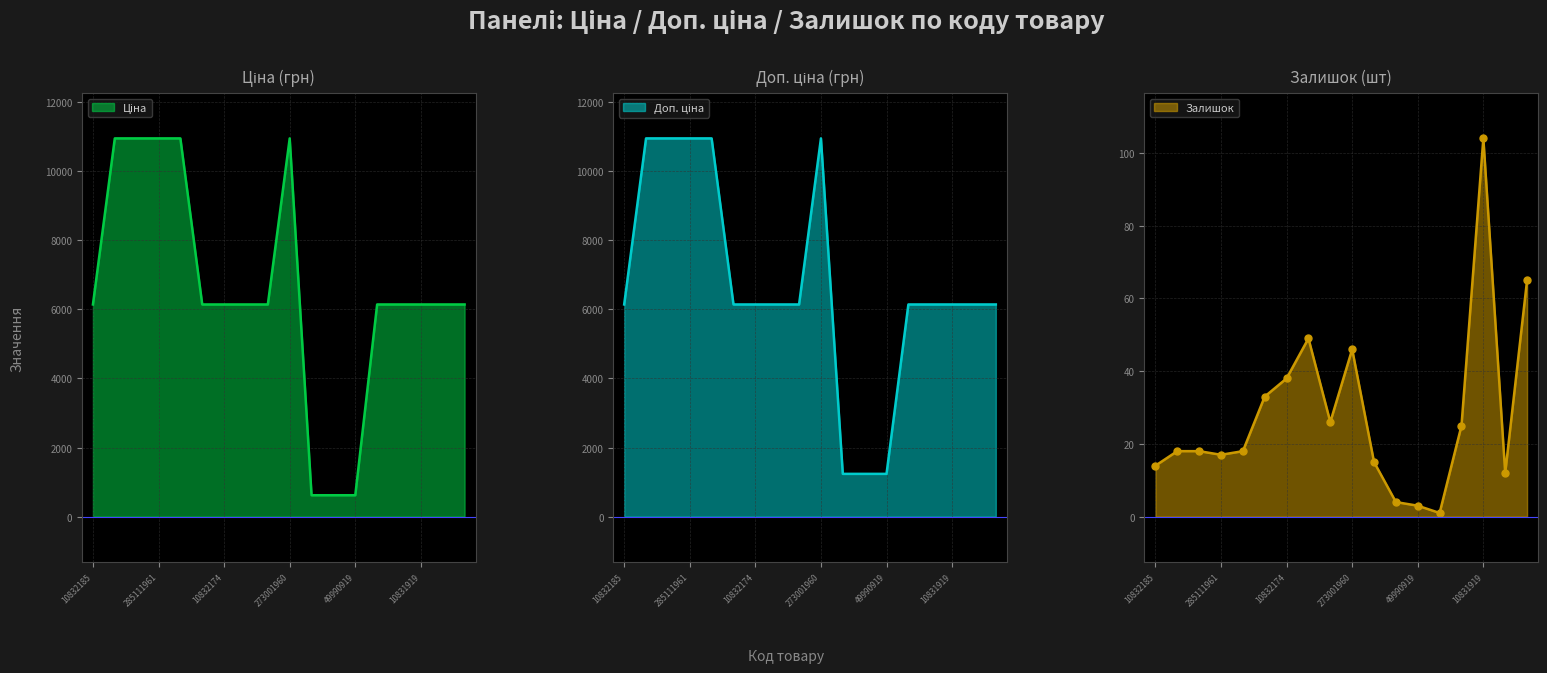

The value of Доп. ціна at 49991054 is 696.6. True or false?

False